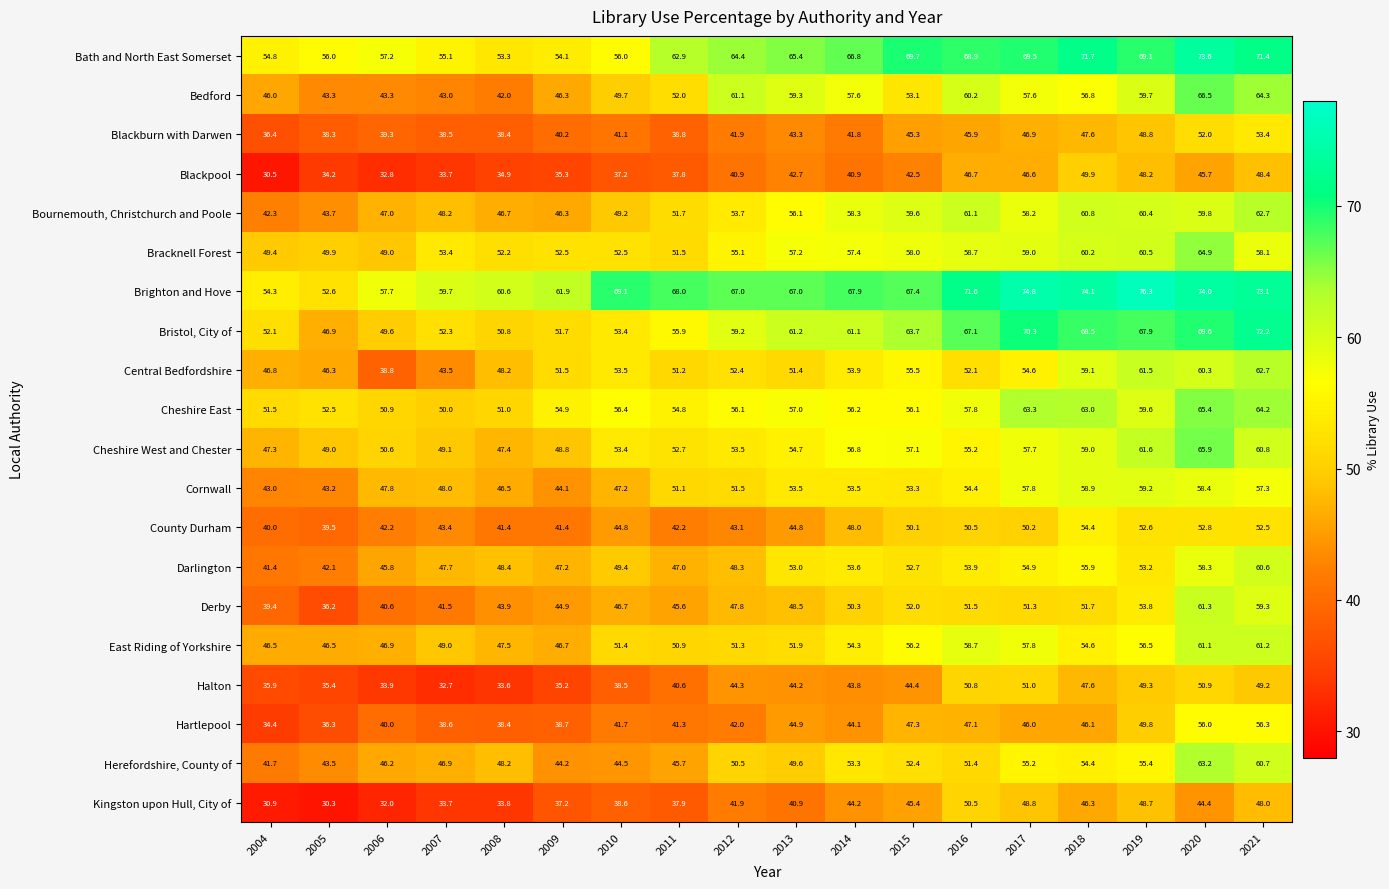

Where does the Bristol, City of series first go above 61?

2013